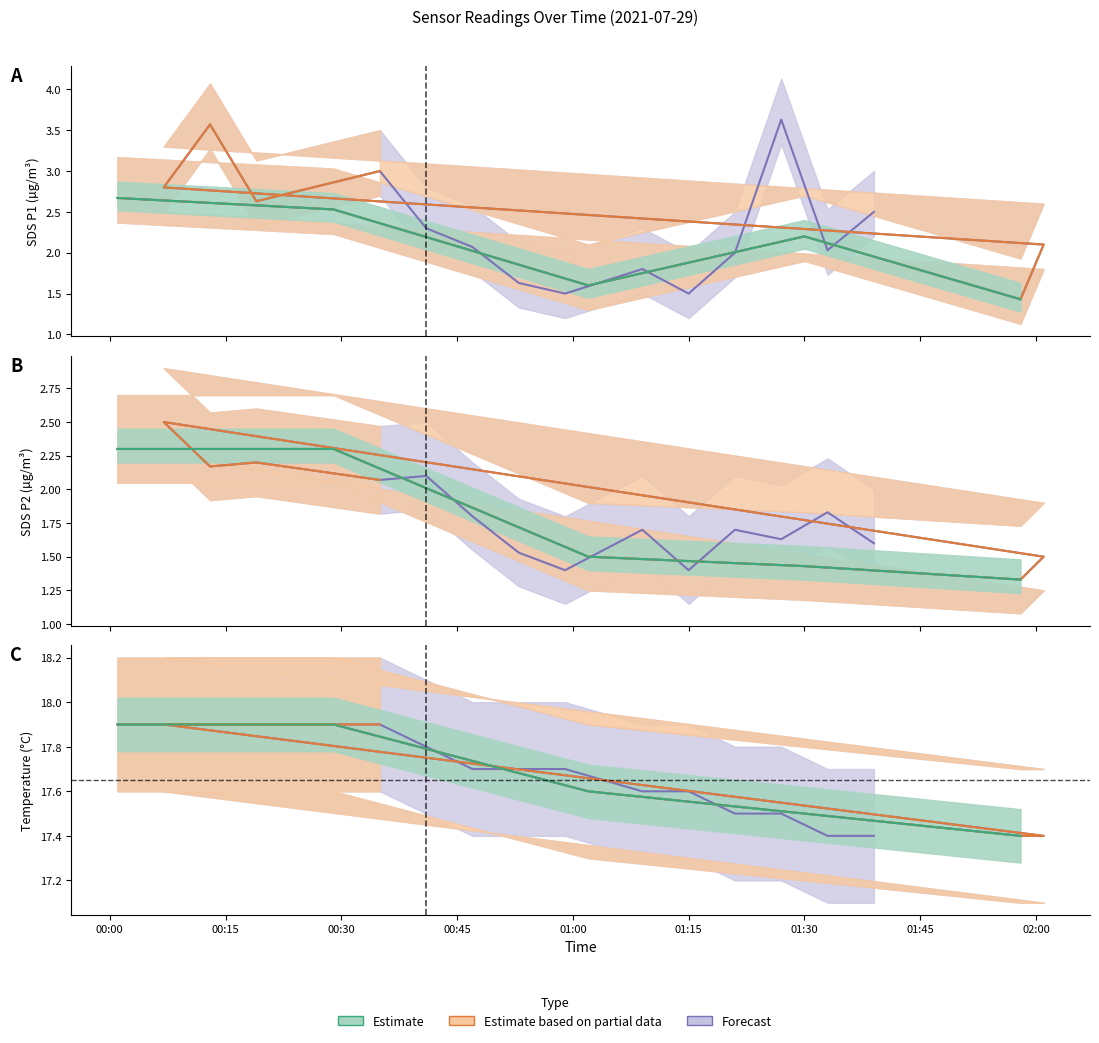

Rank the series by their maximum value, from lowest to highest.

SDS_P2, SDS_P1, Temp